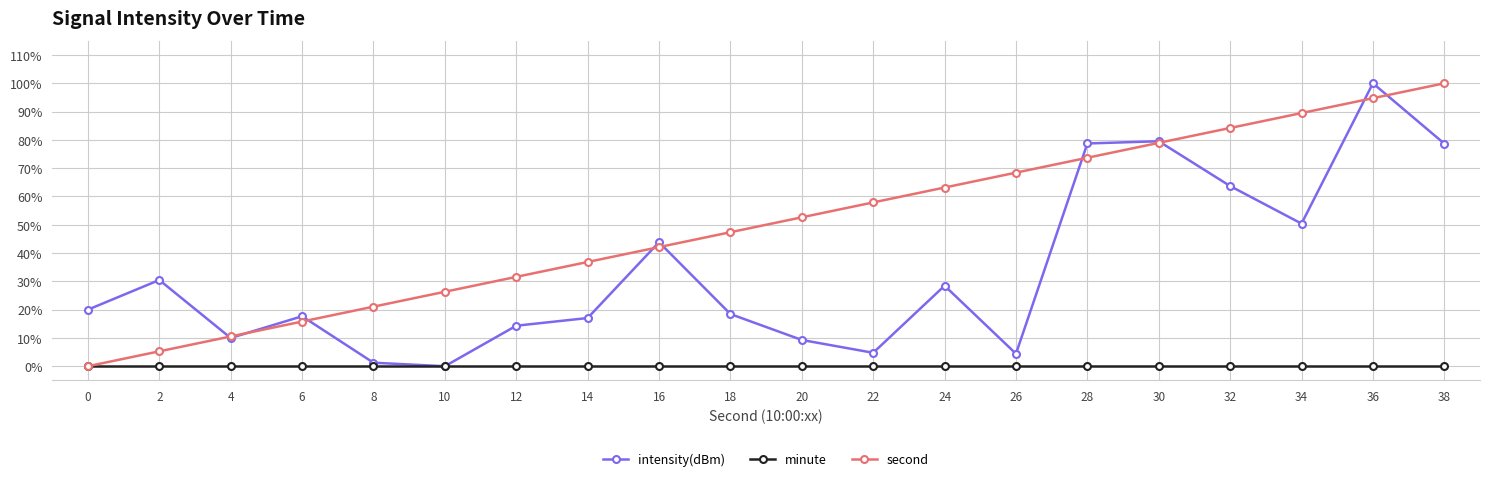

What is the difference between the intensity(dBm) values at 30 and 8?

78.3